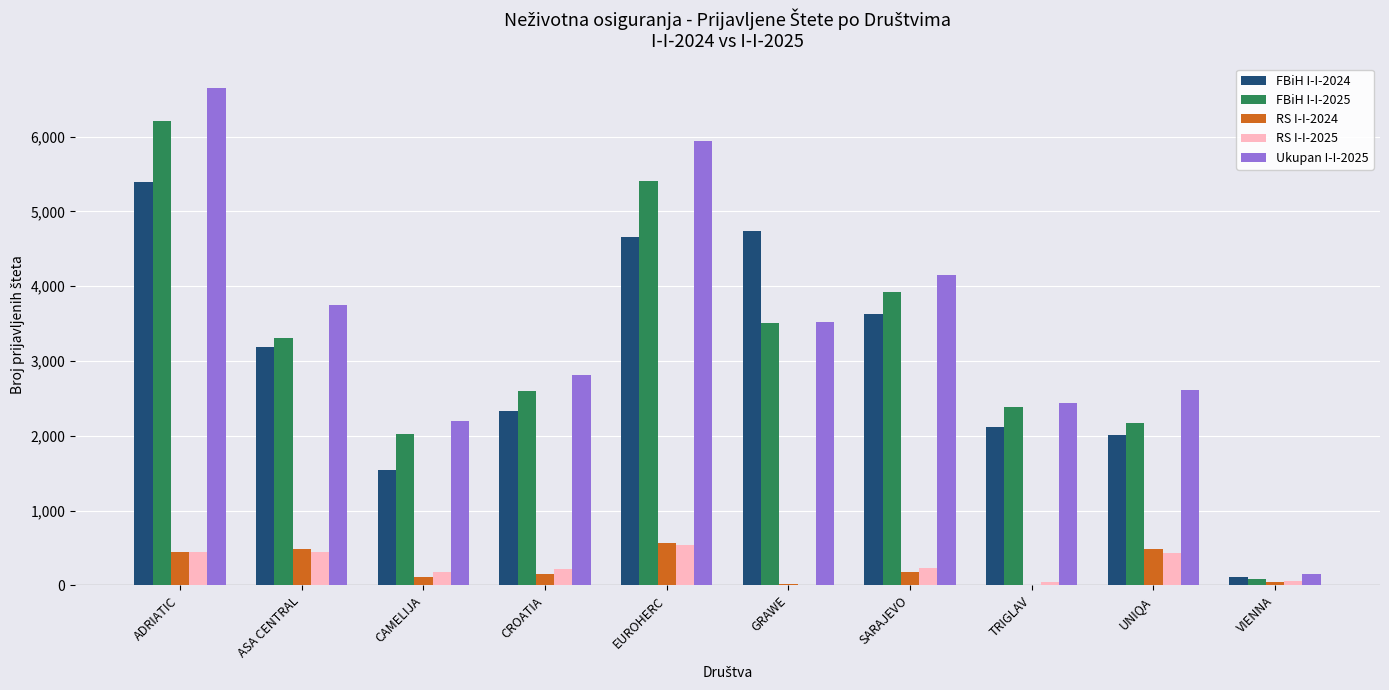

Are the bars grouped side by side (vs. stacked)?

Yes